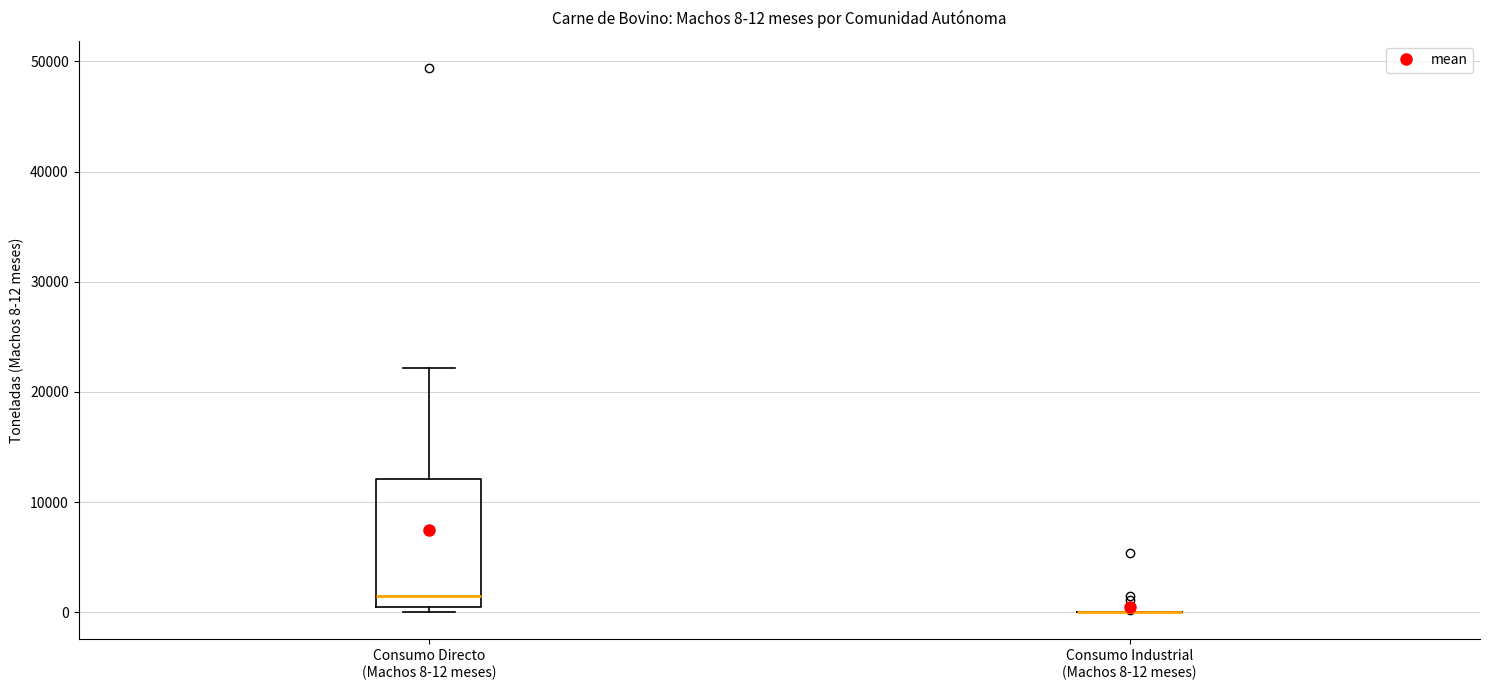

Which box is the tallest, from its lower edge to its upper edge?

Consumo Directo (Machos 8-12 meses)